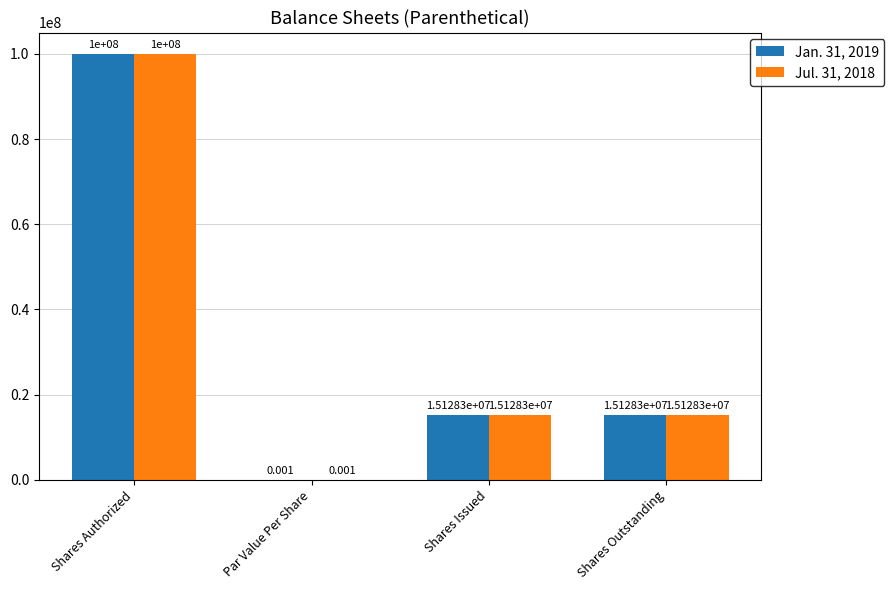

At which label does Jan. 31, 2019 first exceed 15128332?

Shares Authorized